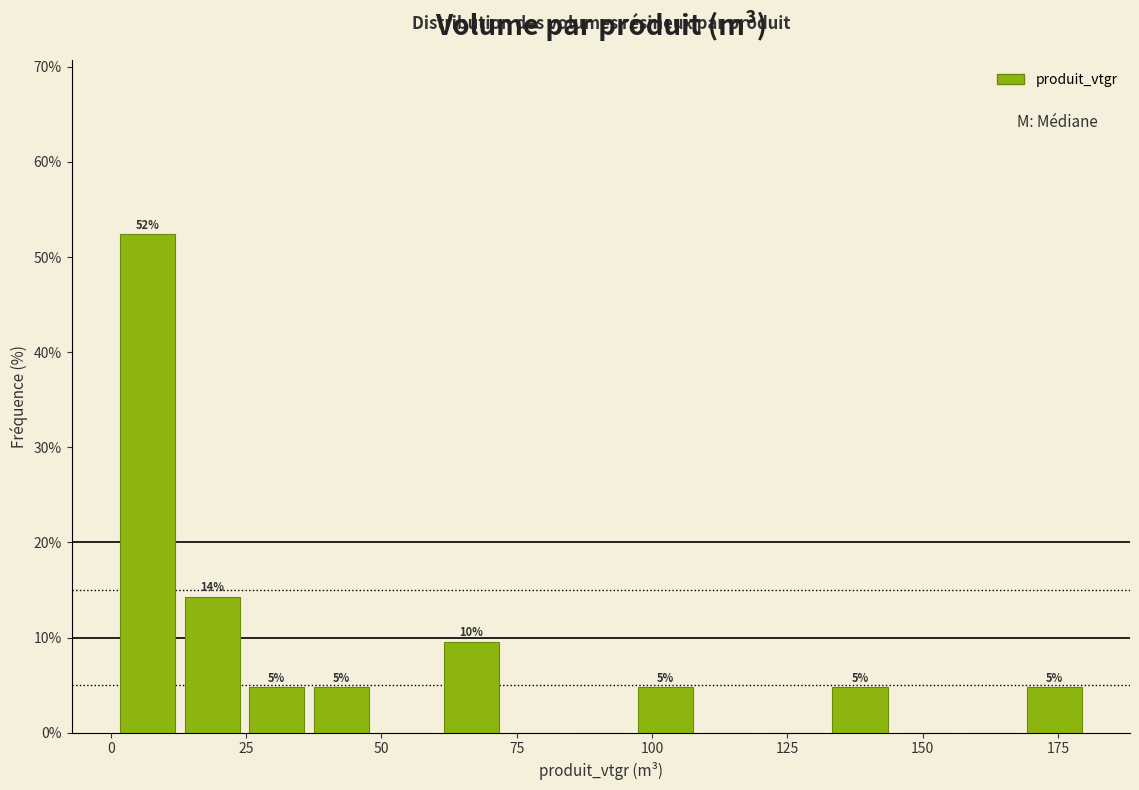

Around what value on the x-axis is the tallest bar? Give the approximate position of its centre, as read against the axis.

5